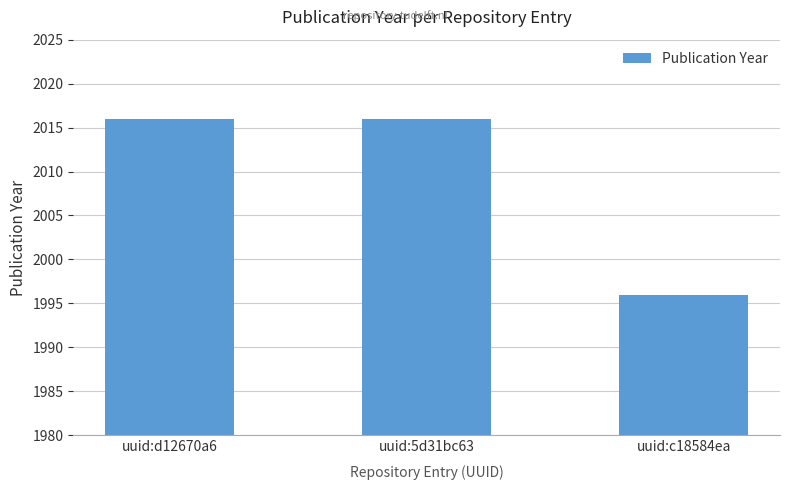

What position from the right is uuid:5d31bc63?

2